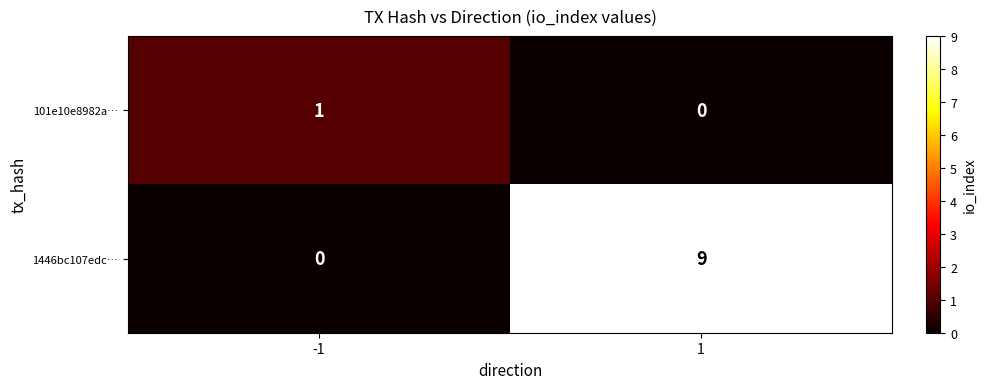

Which series changed the most between -1 and 1?

1446bc107edc…